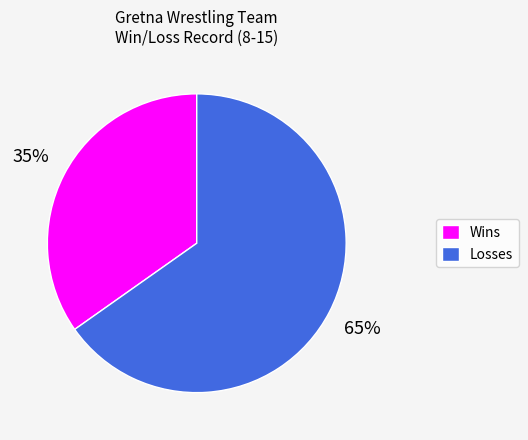

What is the largest slice in the pie chart?

Losses